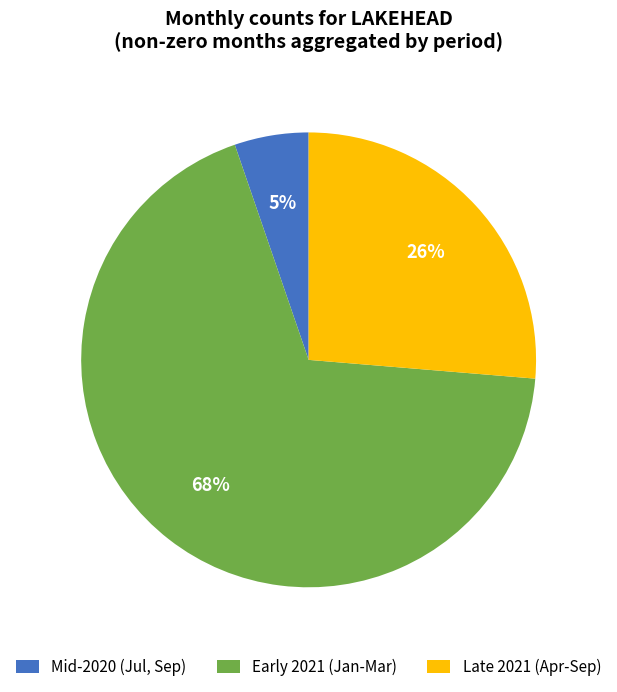

Which has a higher value, Early 2021 (Jan-Mar) or Mid-2020 (Jul, Sep)?

Early 2021 (Jan-Mar)